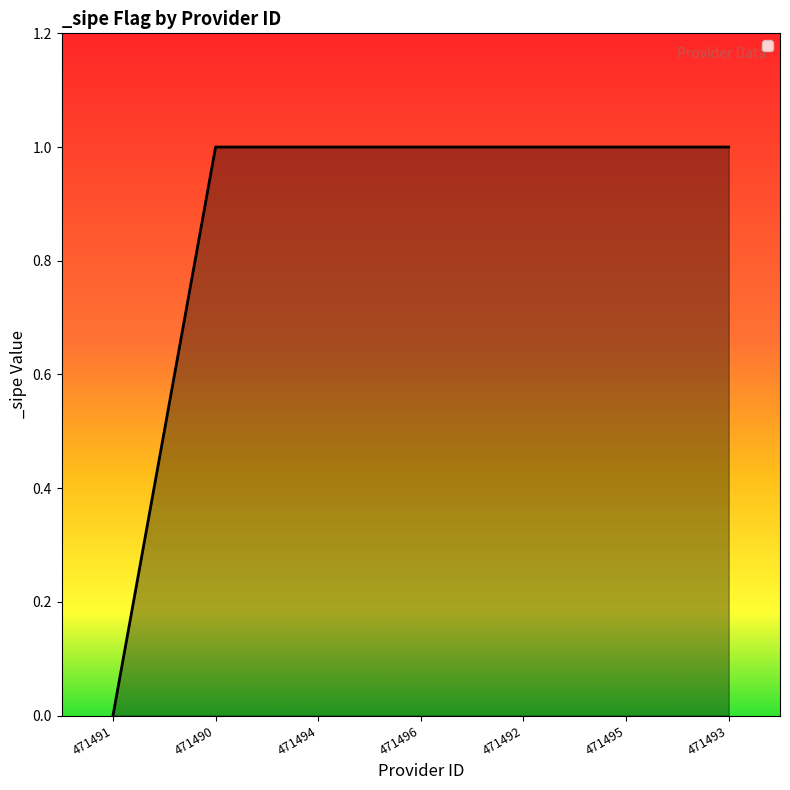

What is the approximate value at 471495?

1